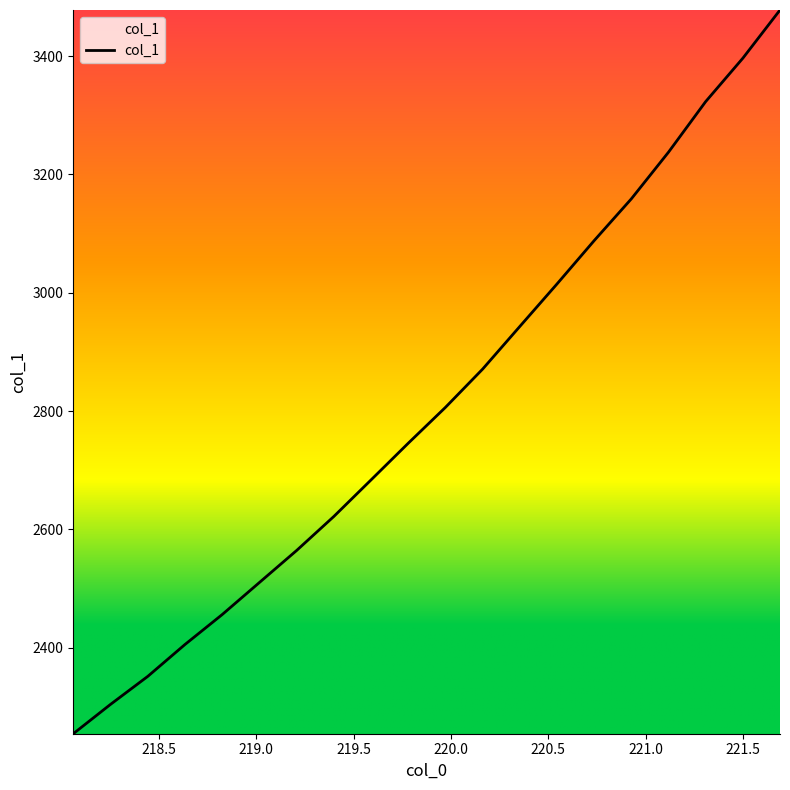

What is the difference between the maximum and minimum values?

1223.4